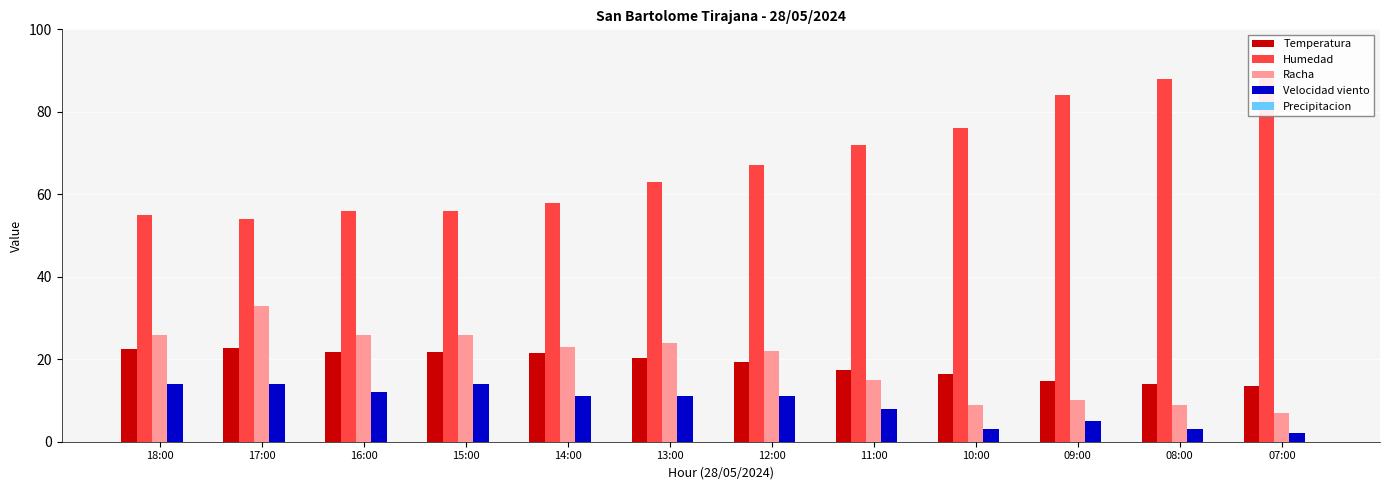

True or false: Humedad has a value of 73.2 at 16:00.

False